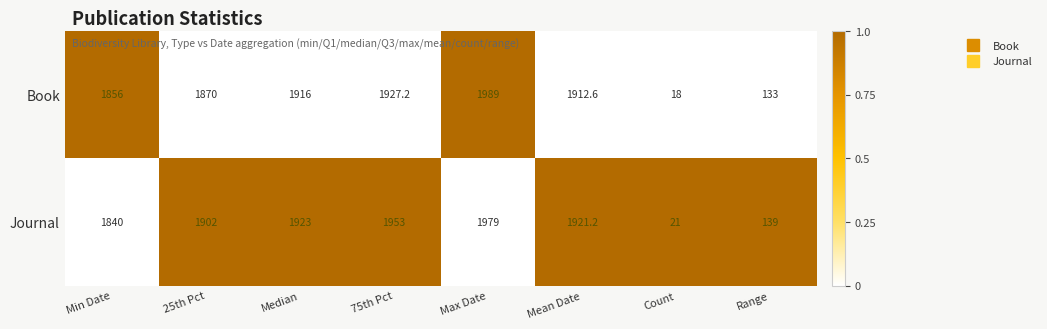

How many categories are shown in the chart?

8